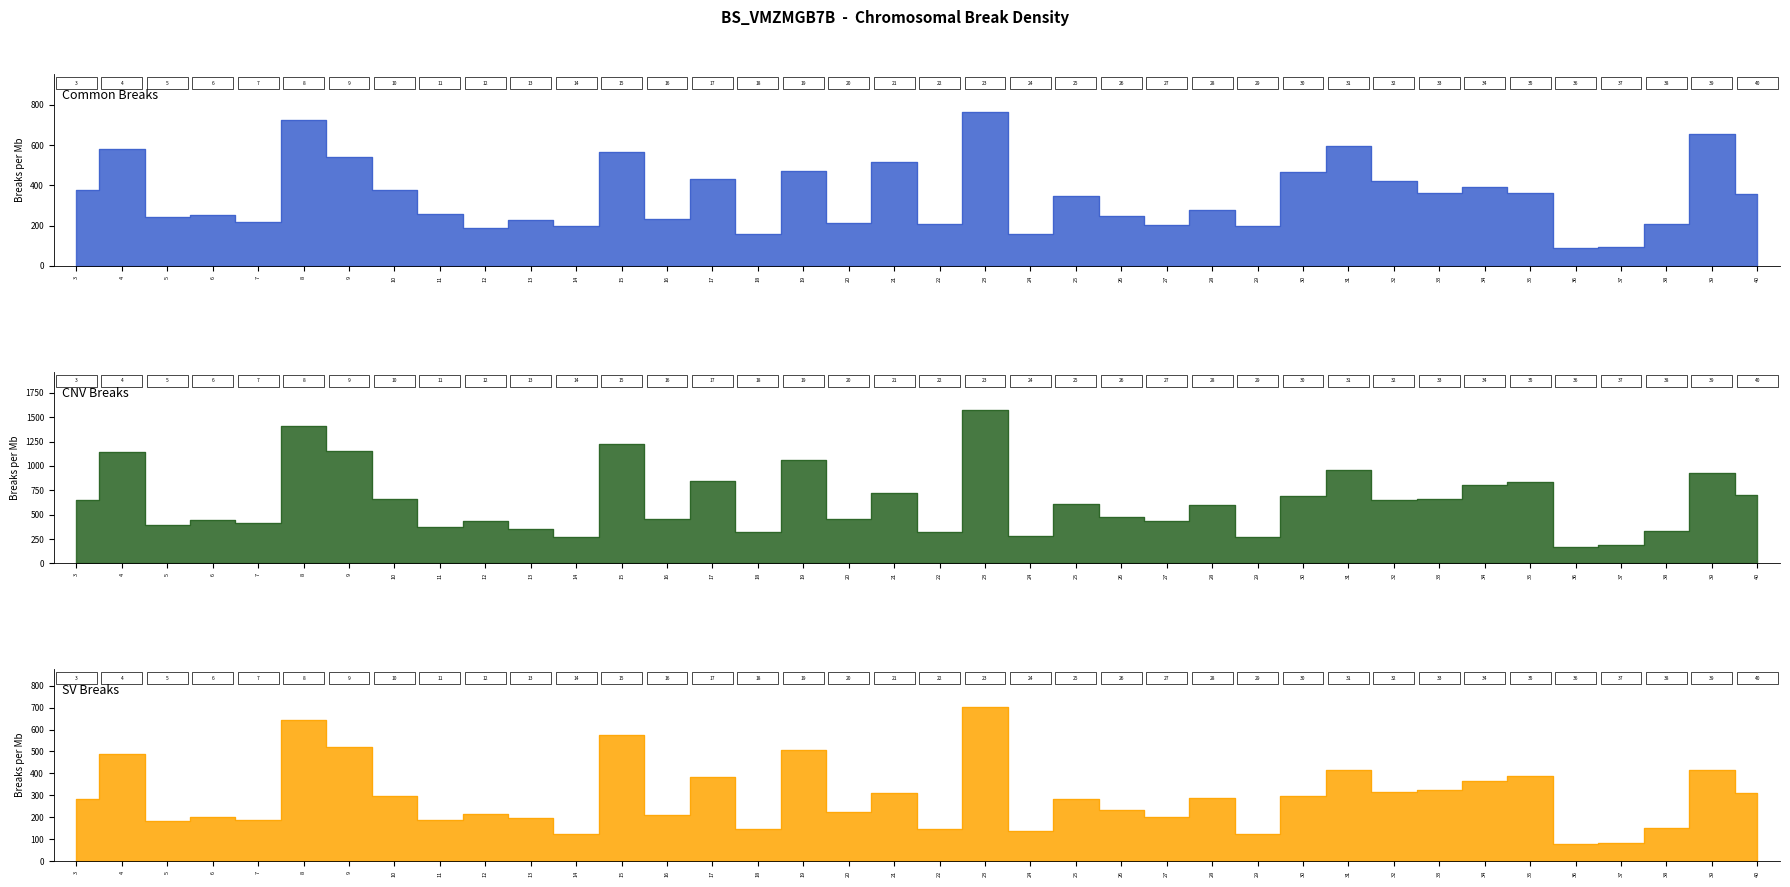

Reading right to left, list all the values displayed in this chart.

Common Breaks: 356	653	208	96	87	360	393	362	421	594	467	197	276	201	249	348	160	762	209	516	215	470	160	430	234	564	200	229	190	260	377	541	722	217	251	242	578	375
CNV Breaks: 707	923	332	192	164	831	803	658	649	955	696	271	602	431	473	609	286	1574	322	725	461	1057	322	850	460	1222	267	352	431	370	665	1153	1408	415	445	396	1145	654
SV Breaks: 312	414	152	83	79	390	364	325	314	417	297	123	286	202	232	285	137	701	147	312	224	506	144	385	211	574	123	197	214	186	296	522	644	189	202	185	490	284